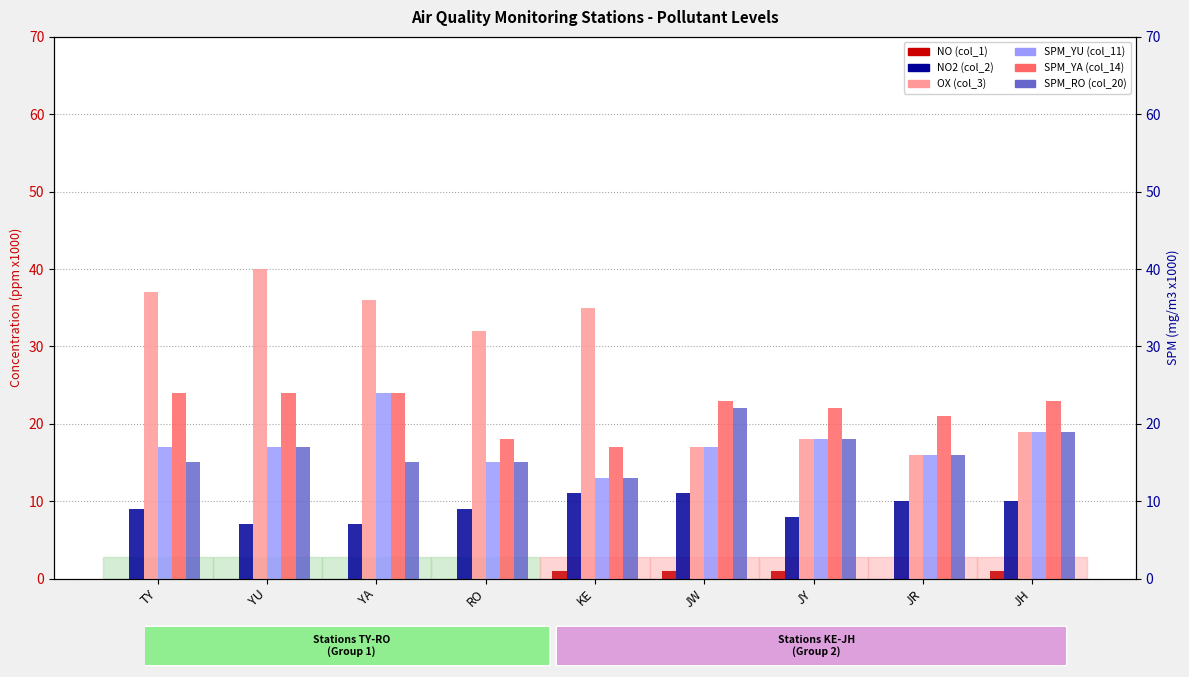

At which label does OX (col_3) reach its peak?

YU